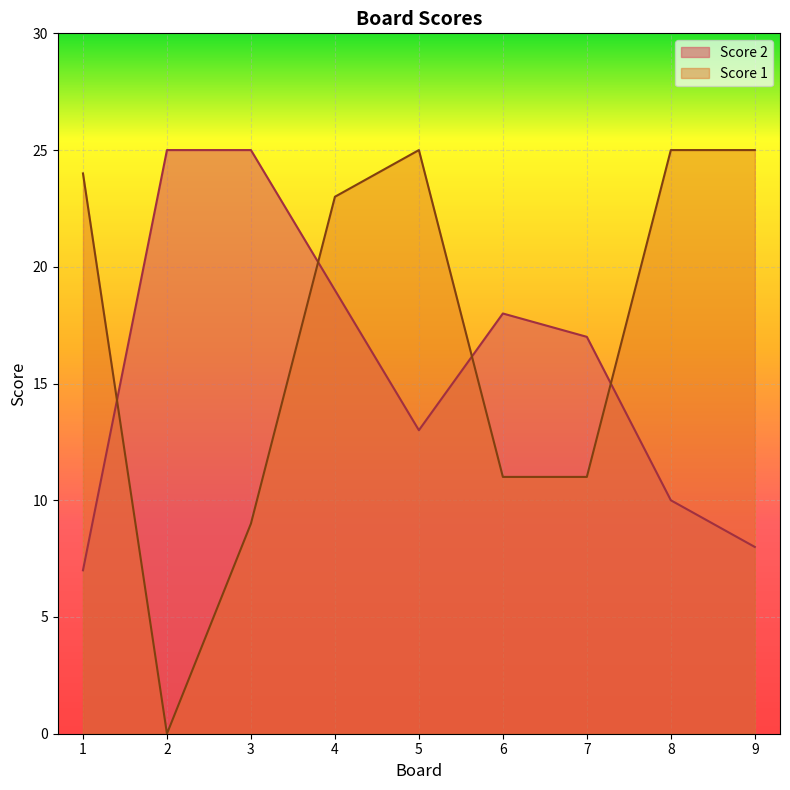

Where is Score 2 nearest to the value 16?

7